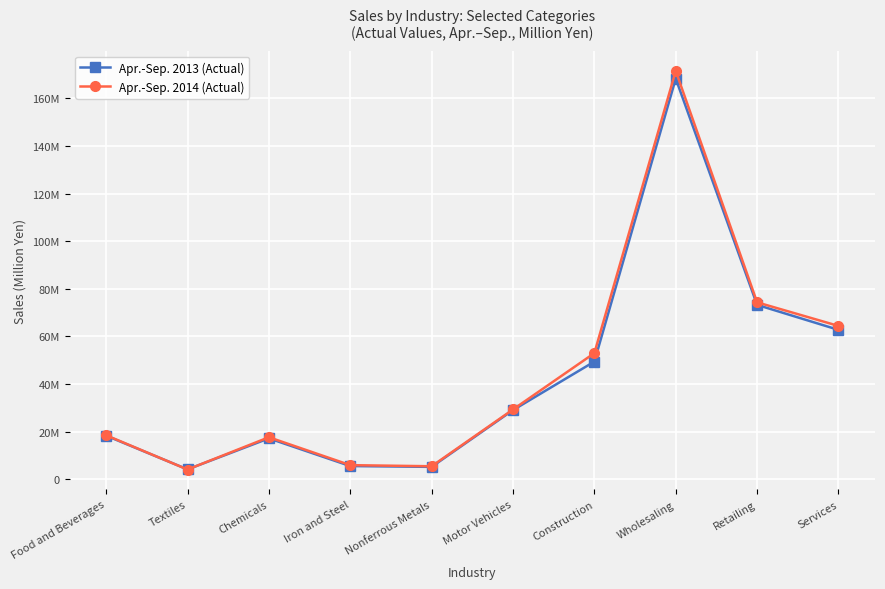

Rank the series at Services from highest to lowest value.

Apr.-Sep. 2014 (Actual), Apr.-Sep. 2013 (Actual)